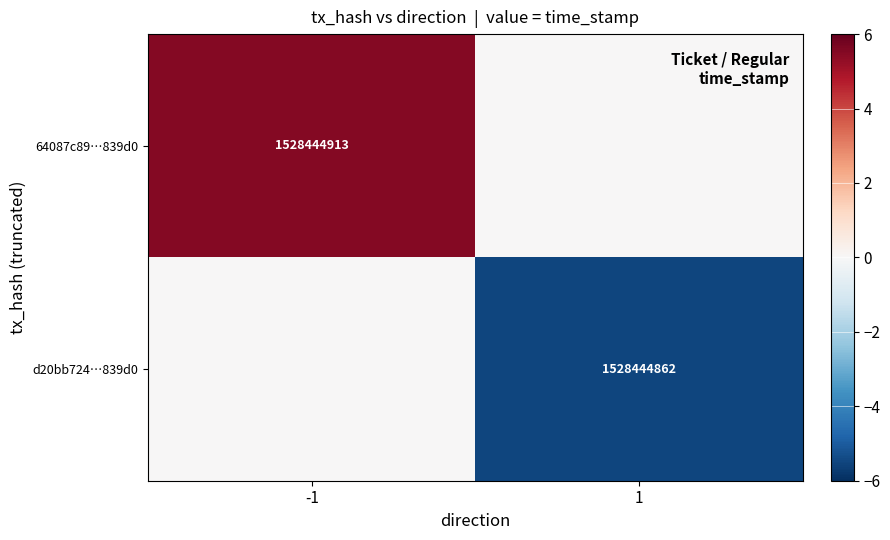

True or false: 64087c89…839d0 has a value of 1528444913 at -1.

True